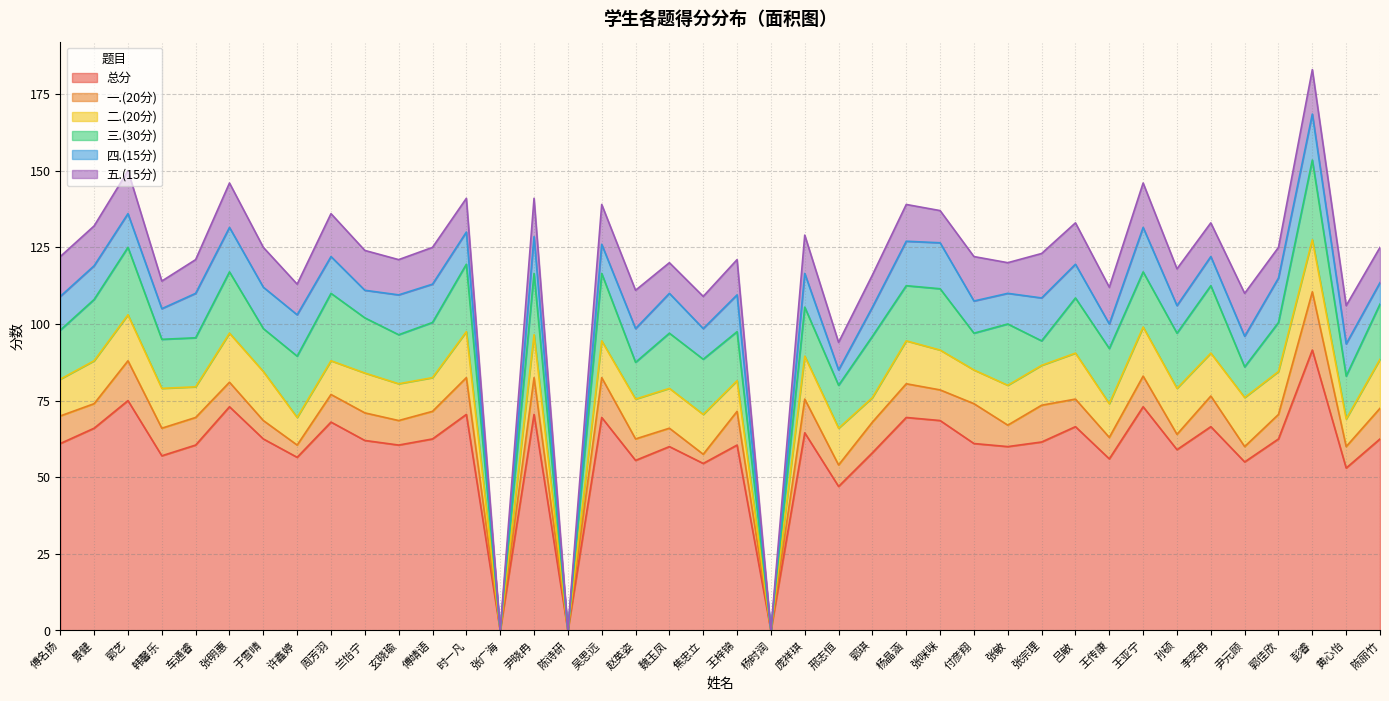

Does the chart display data point markers on the line(s)?

No